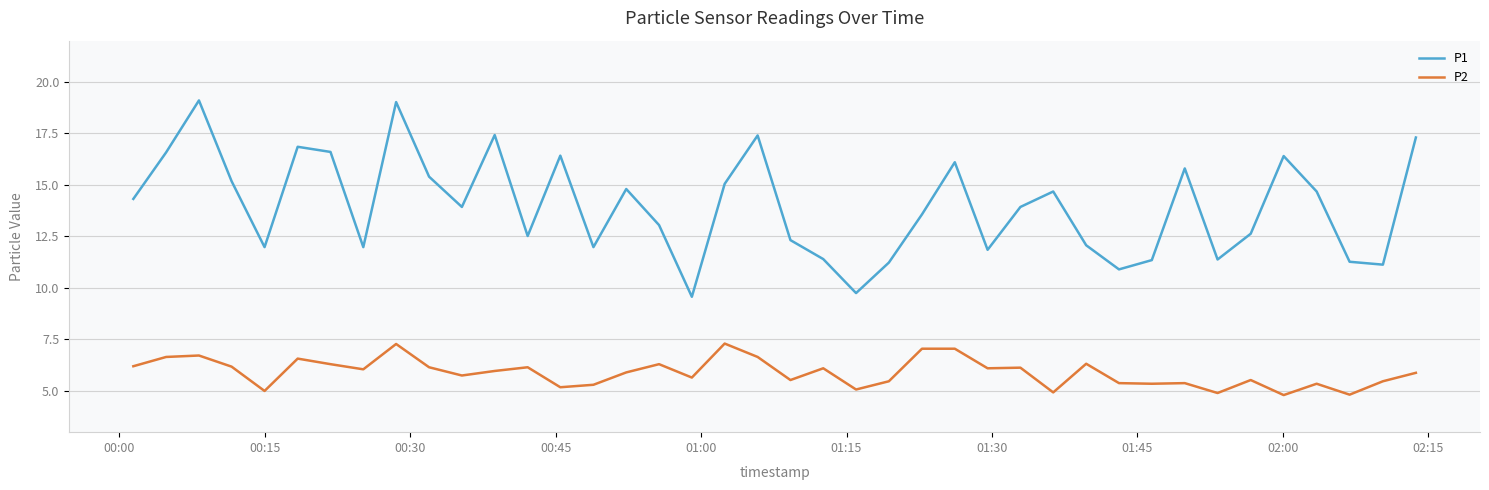

Which series has the largest range (max minus min)?

P1